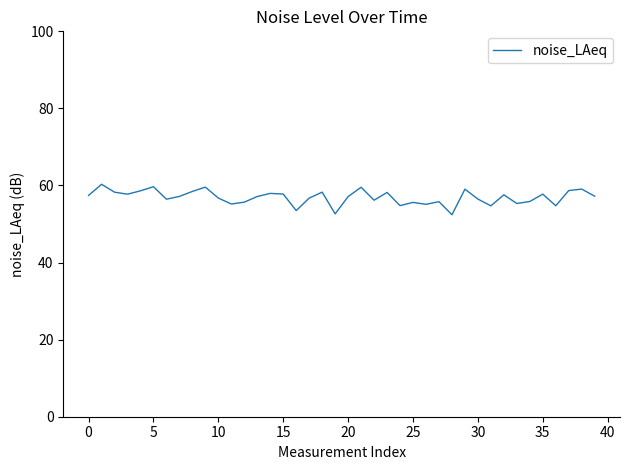

What is the difference between the maximum and minimum values?

7.9